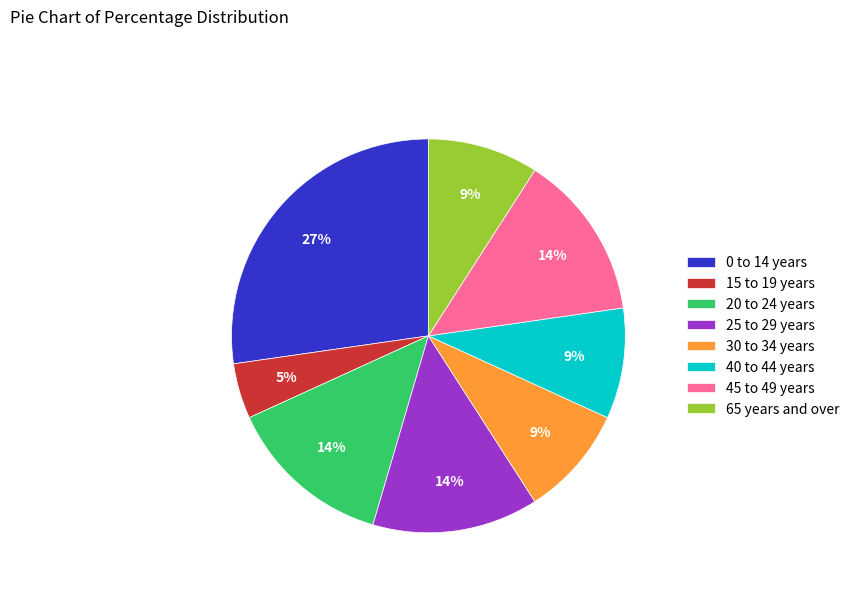

What is the ratio of the value at 25 to 29 years to the value at 20 to 24 years?

1.0